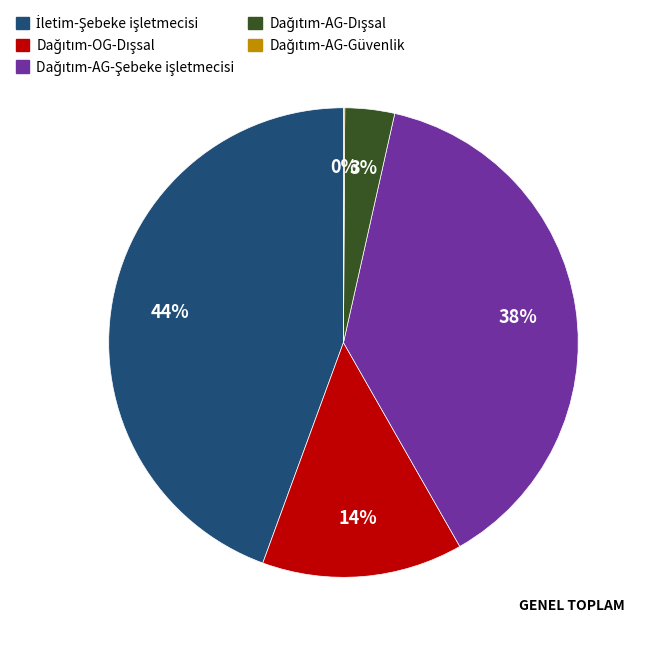

Does any single category account for the majority?

No